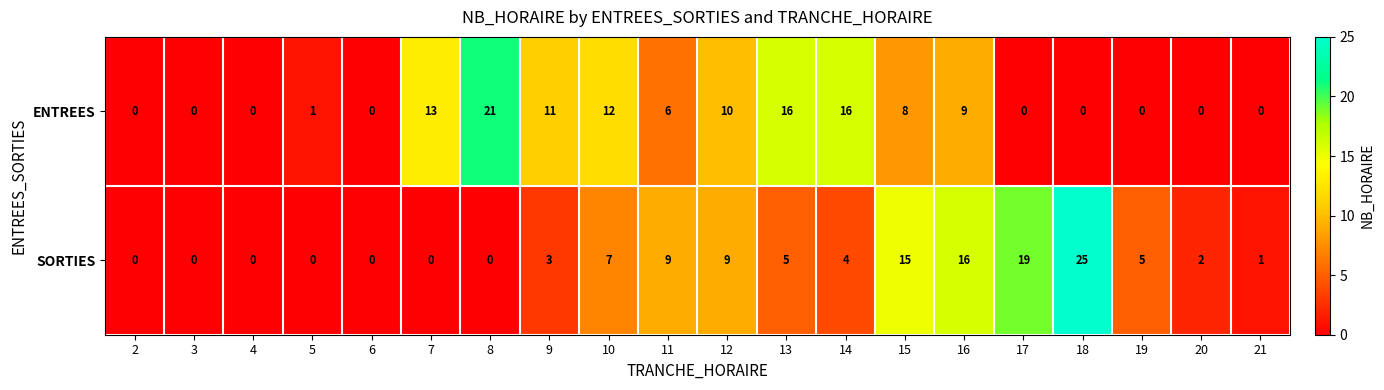

What is the difference between the ENTREES values at 14 and 18?

16